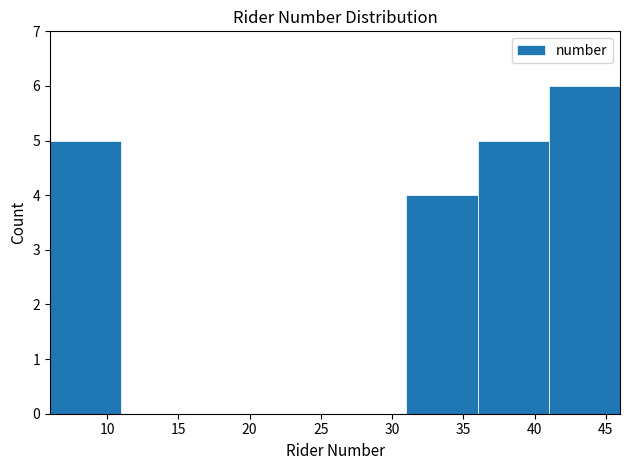

Reading left to right, list every bar in this chart as the range it spans on the x-axis followed by its height. The values are not printed on the chart, so give them approximately, as read against the axis.

6 to 11: 5
11 to 16: 0
16 to 21: 0
21 to 26: 0
26 to 31: 0
31 to 36: 4
36 to 41: 5
41 to 46: 6